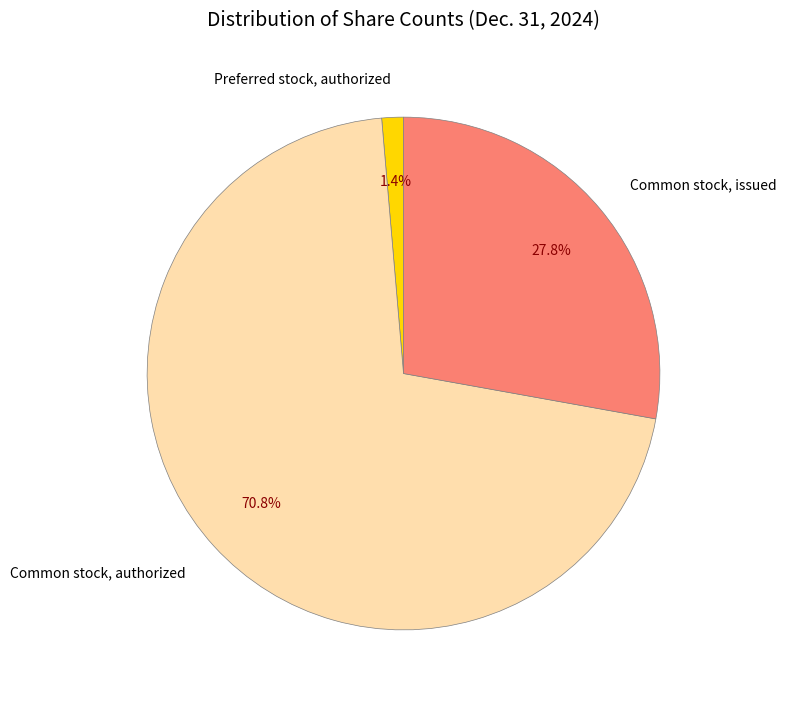

How many slices are in this pie chart?

3